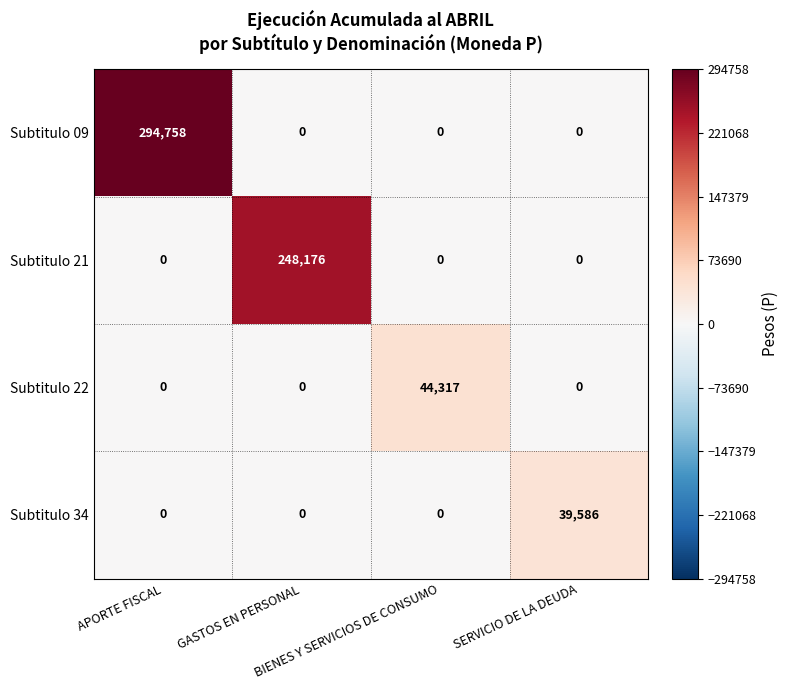

Which series has the largest total across all categories?

Subtitulo 09